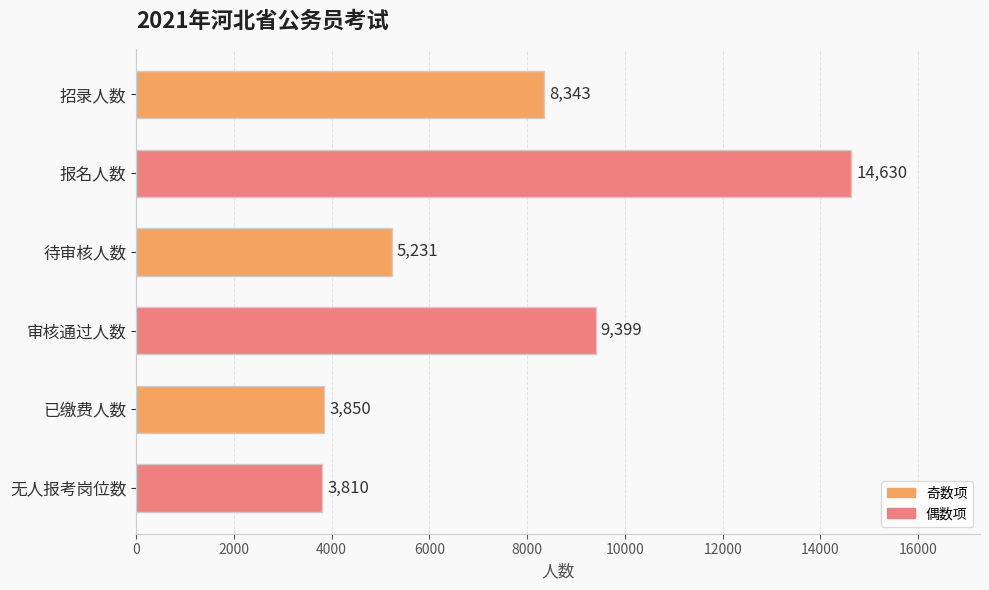

Which has a higher value, 报名人数 or 待审核人数?

报名人数